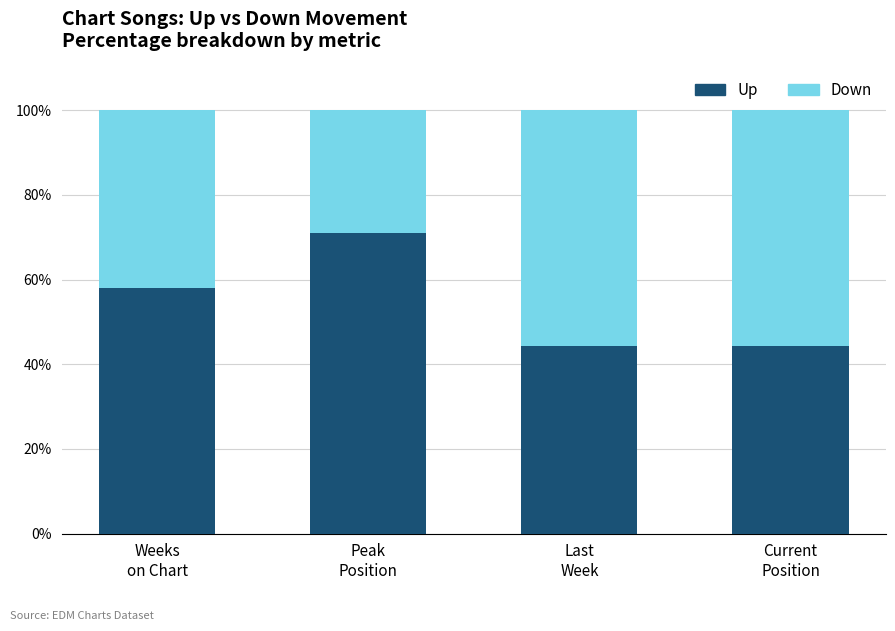

What is the difference between the maximum and minimum values in the Up series?

26.8